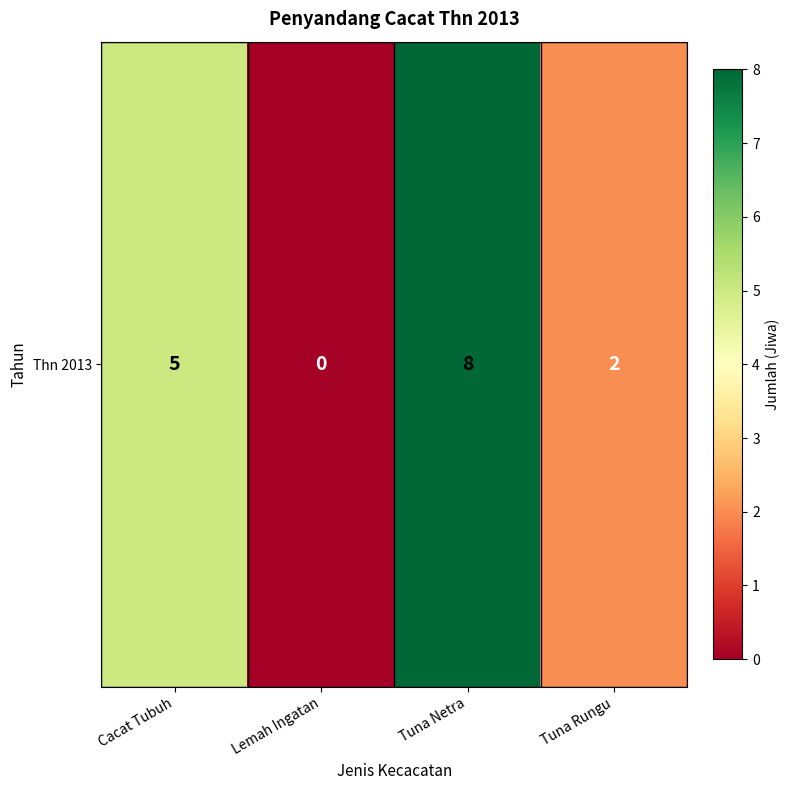

Where does the data first go above 5?

Tuna Netra